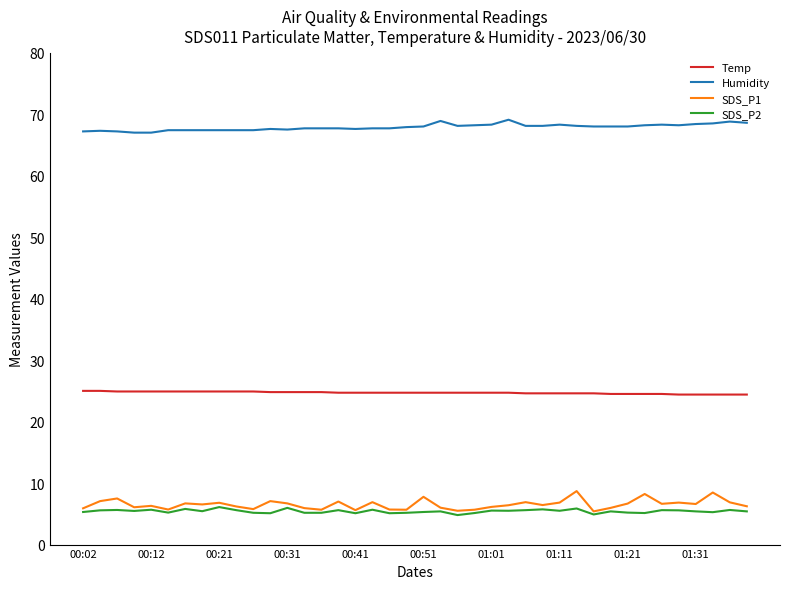

True or false: SDS_P2 and Humidity cross at least once.

False